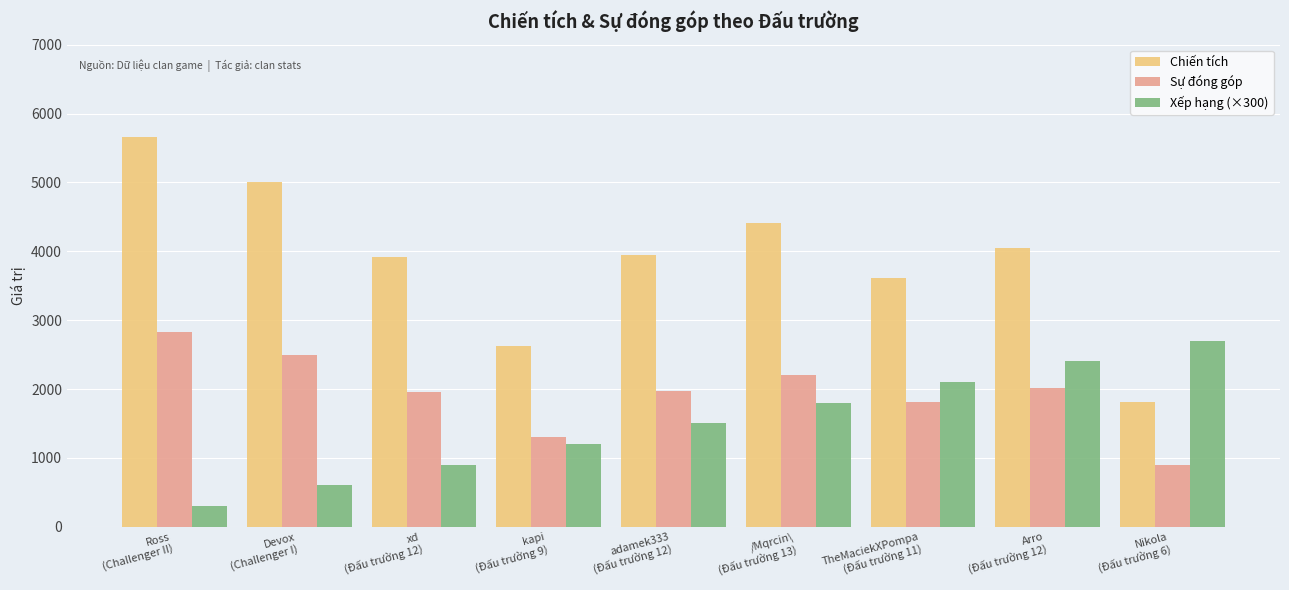

Where is Xếp hạng (×300) nearest to the value 1500?

adamek333
(Đấu trường 12)